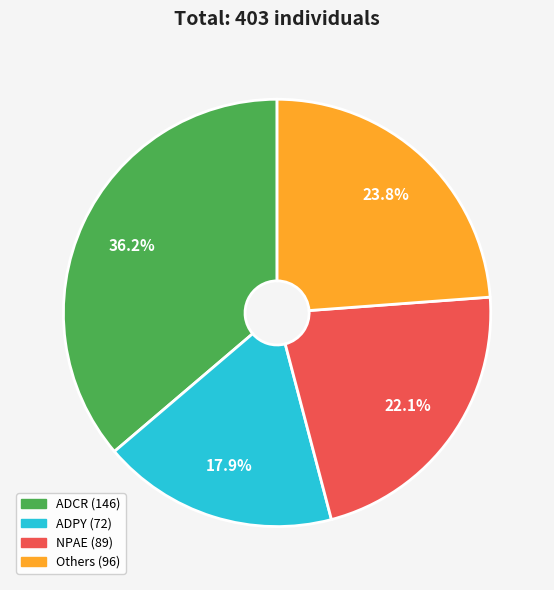

Is there a majority slice in this chart?

No